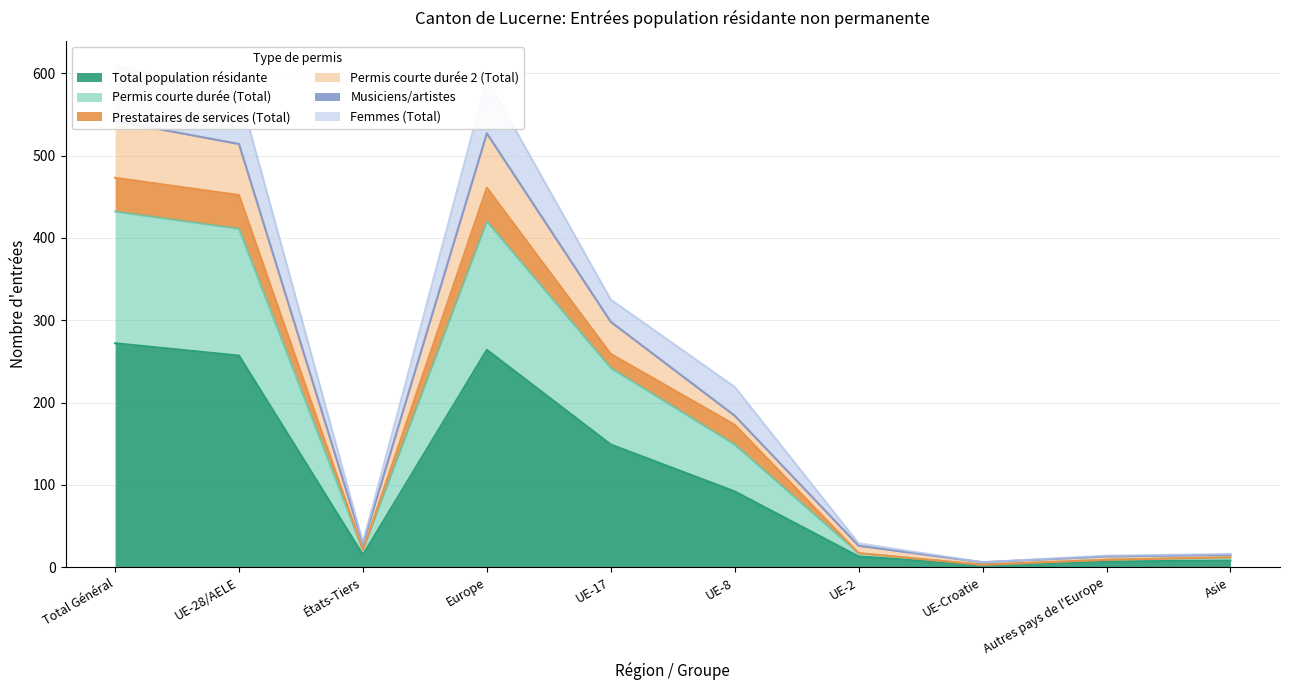

The Total population résidante series shows 94 at UE-17. True or false?

False